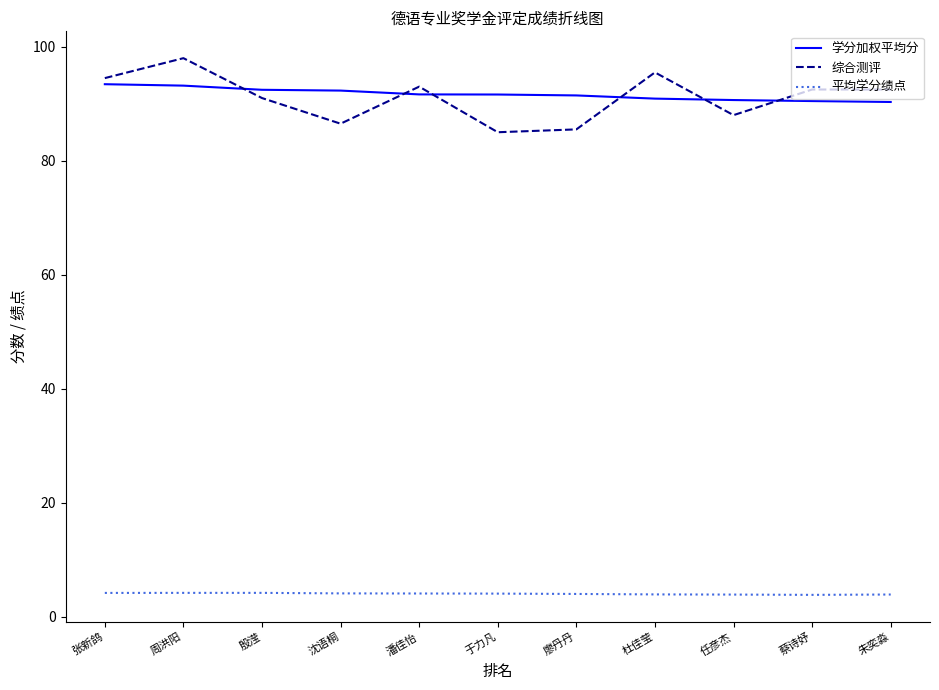

Rank the series by their maximum value, from highest to lowest.

综合测评, 学分加权平均分, 平均学分绩点